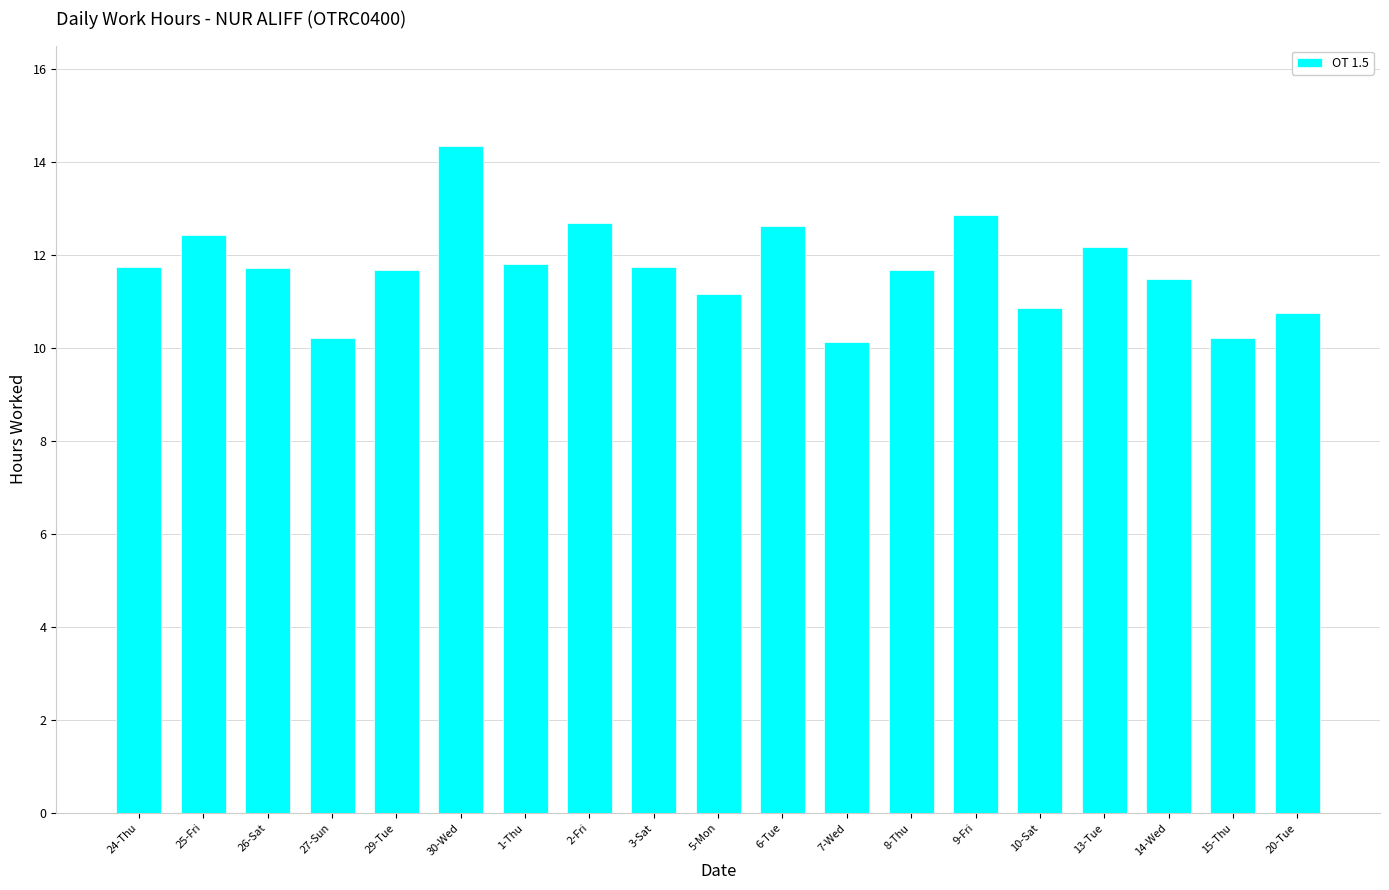

What is the ratio of the value at 24-Thu to the value at 20-Tue?

1.1